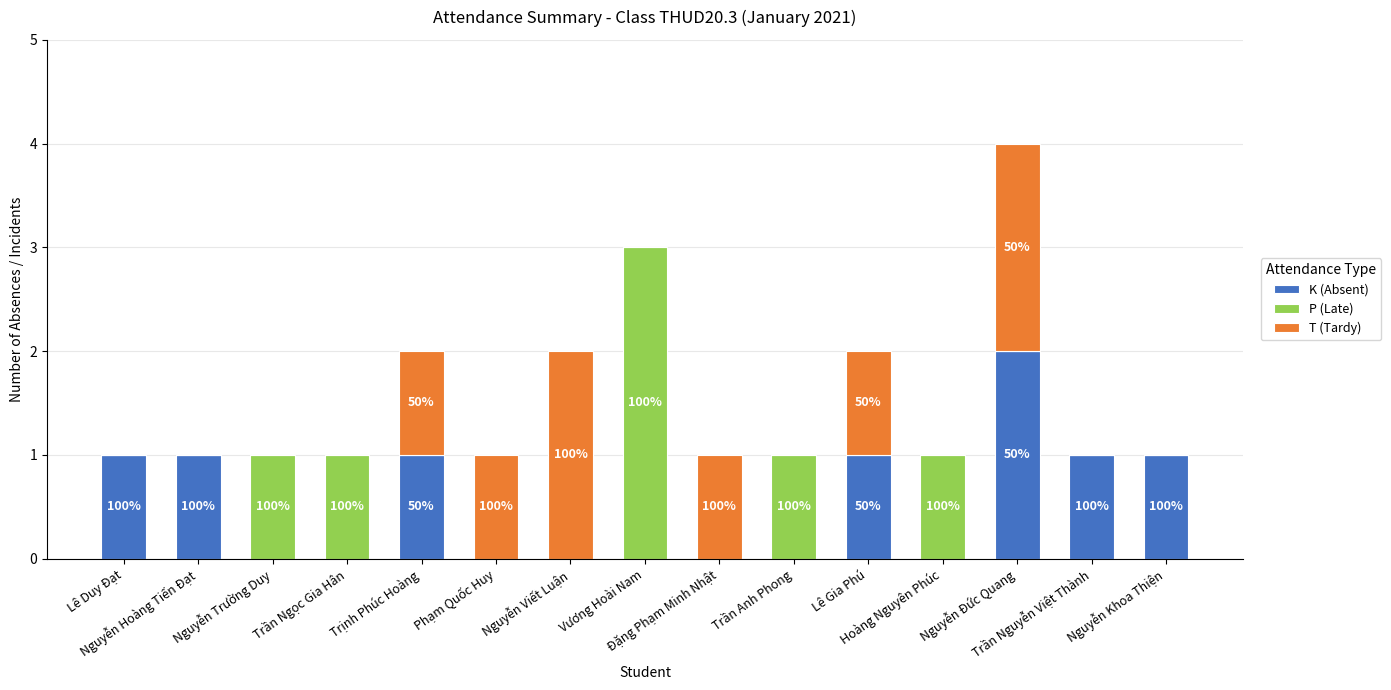

What is the sum of all K (Absent) values?

8